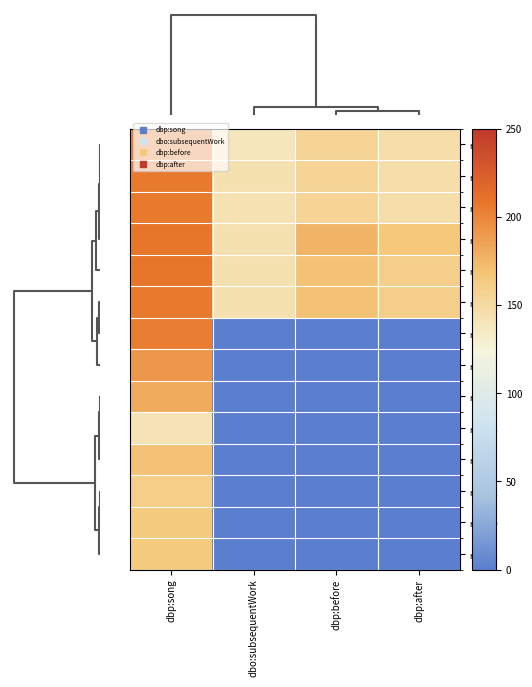

How many positive values does the row_11 series have?

1